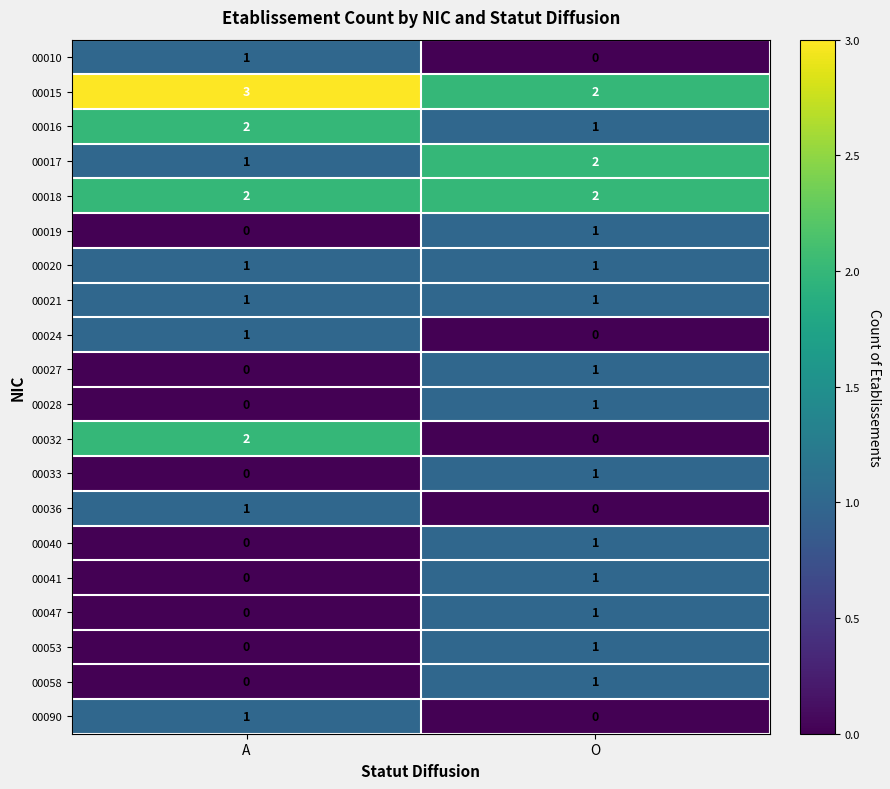

How many data points does each series have?

2